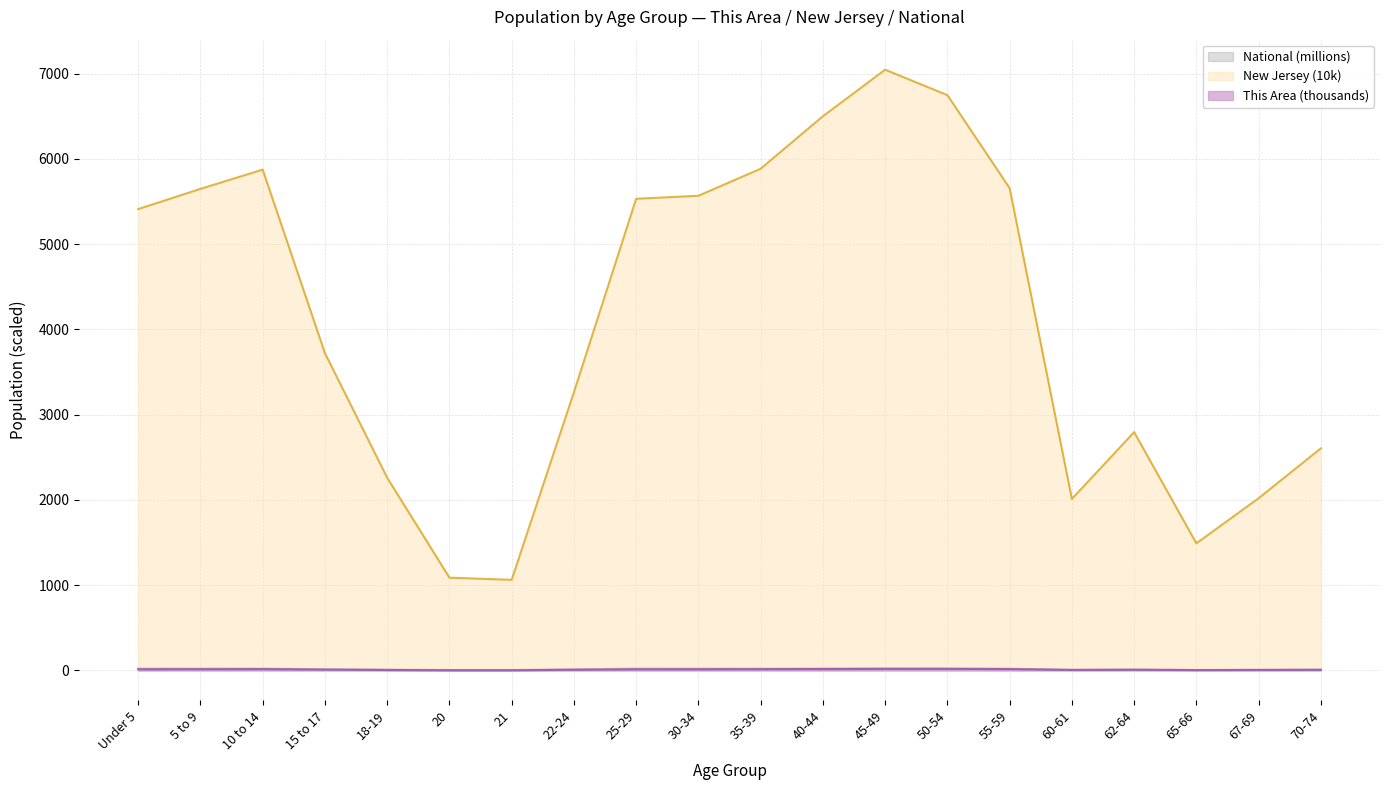

Which has a higher value, 65-66 or 45-49?

45-49